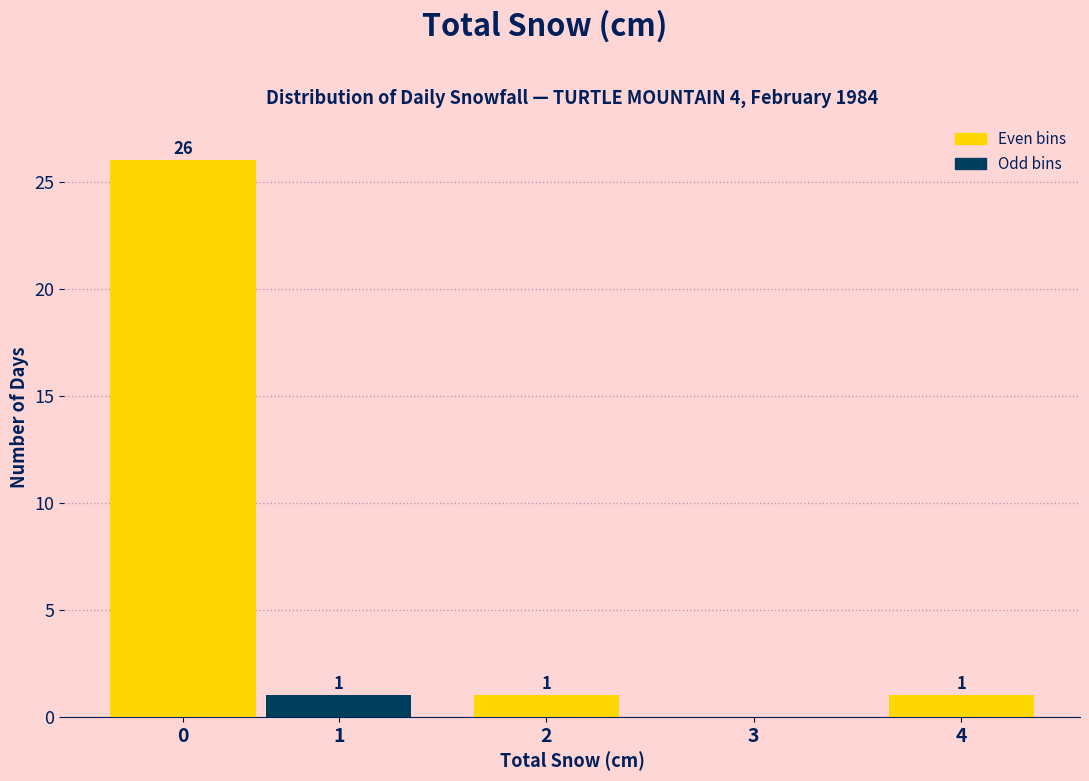

Reading left to right, list all the values displayed in this chart.

0=26	1=1	2=1	3=0	4=1